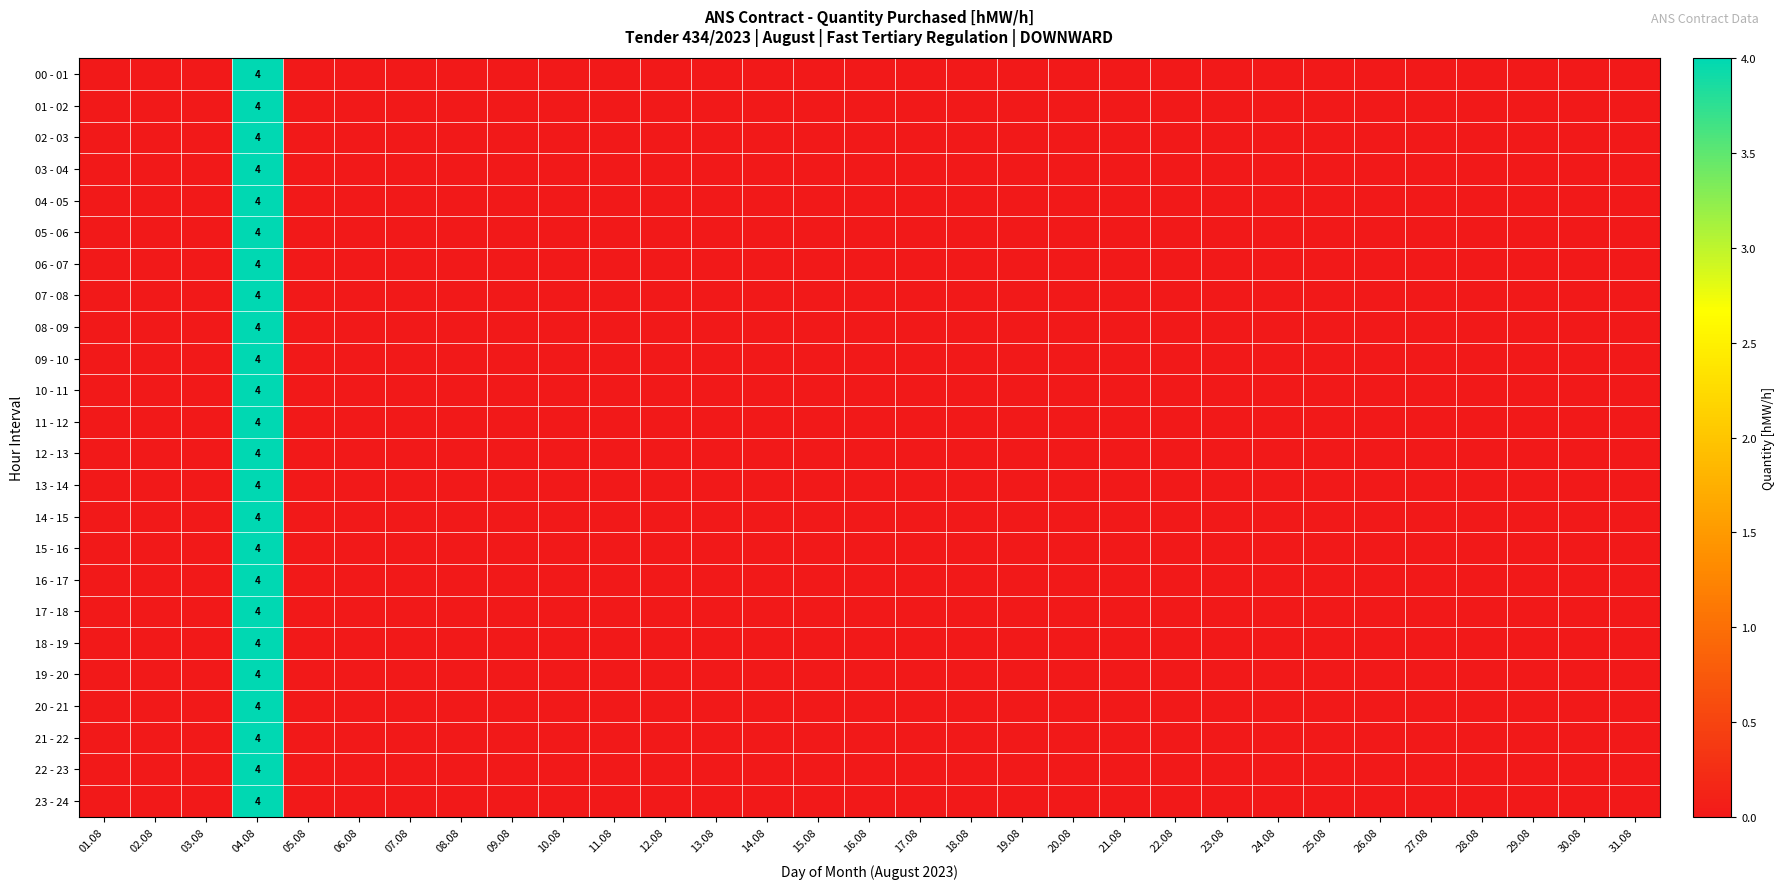

True or false: 05 - 06 has a value of -2 at 20.08.

False